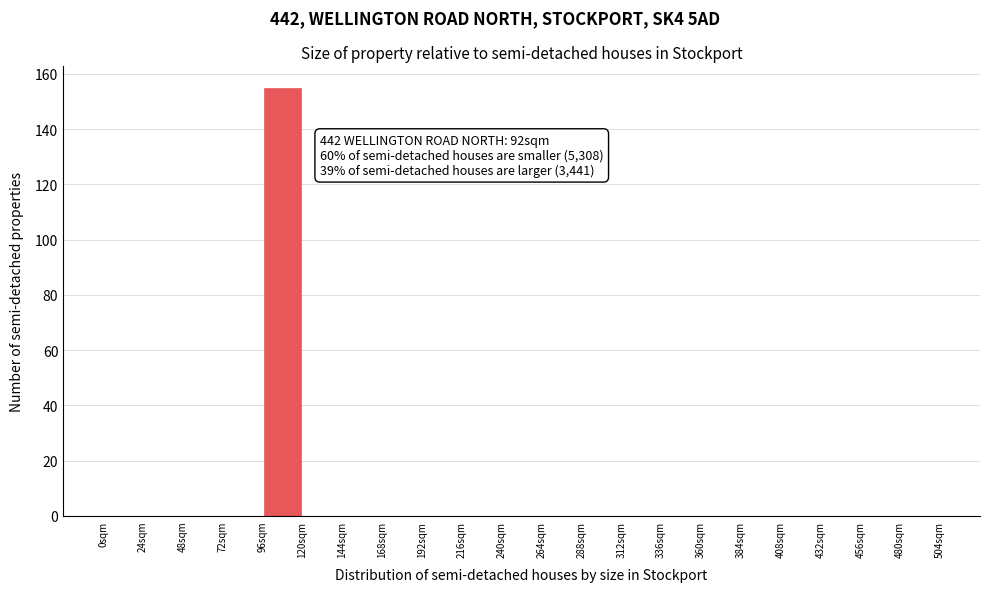

Over which range of the x-axis is the bar tallest?

96 to 120